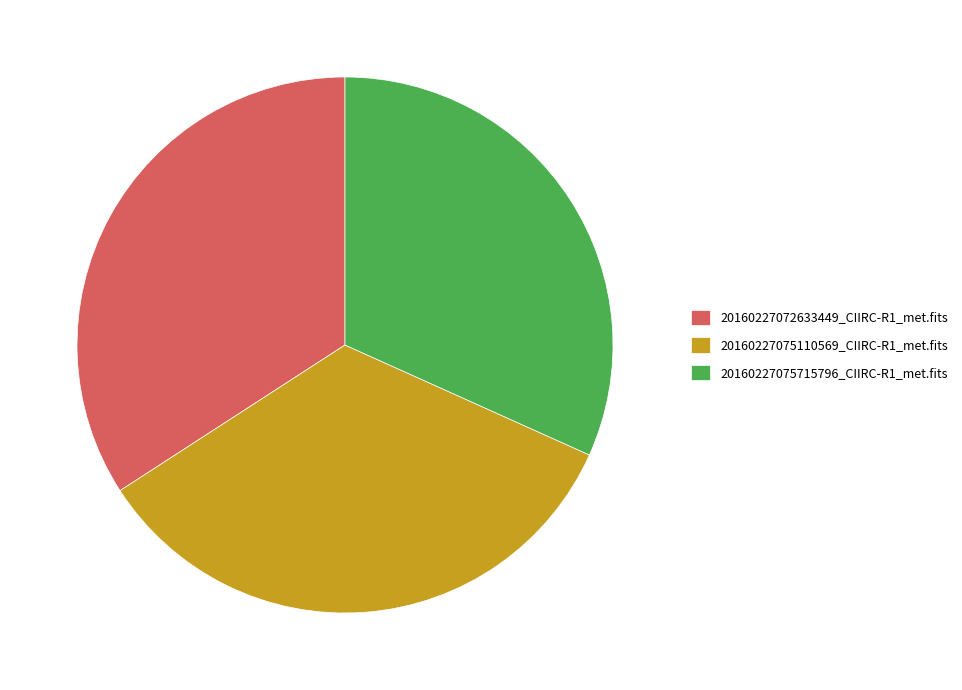

Is there a majority slice in this chart?

No